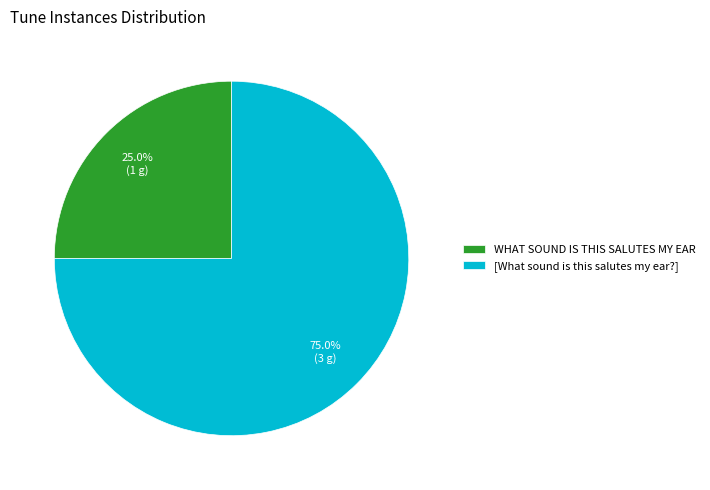

Does [What sound is this salutes my ear?] represent more than half of the total?

Yes